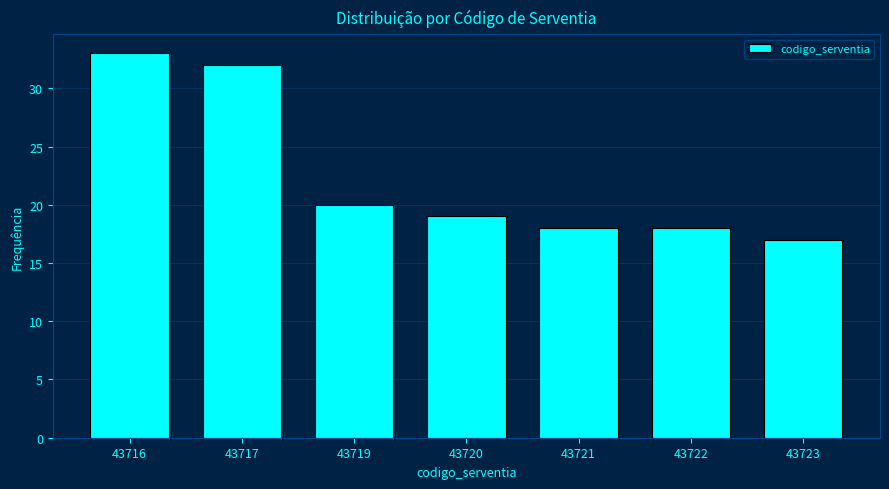

Reading left to right, list all the values displayed in this chart.

33	32	20	19	18	18	17